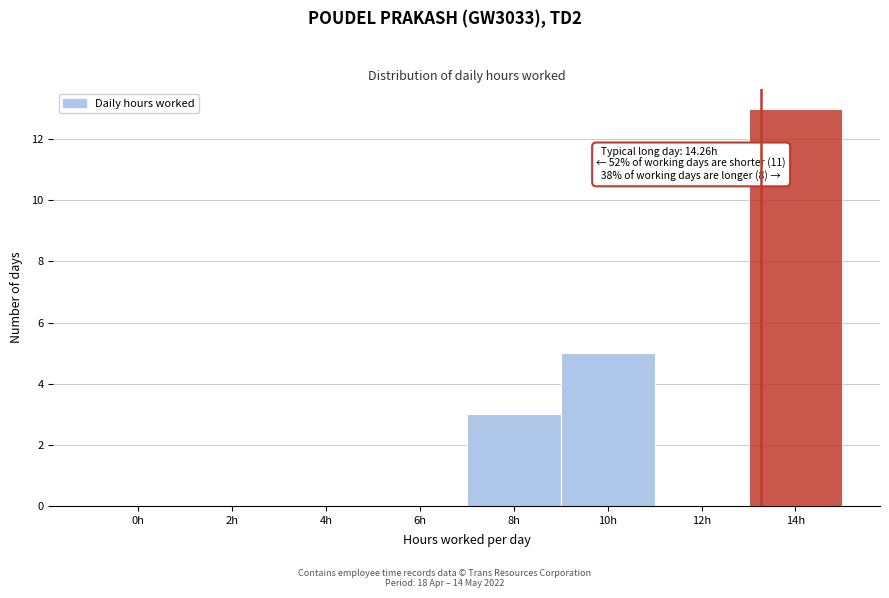

Reading right to left, what are all the values shown in this chart?

14h=13	12h=0	10h=5	8h=3	6h=0	4h=0	2h=0	0h=0